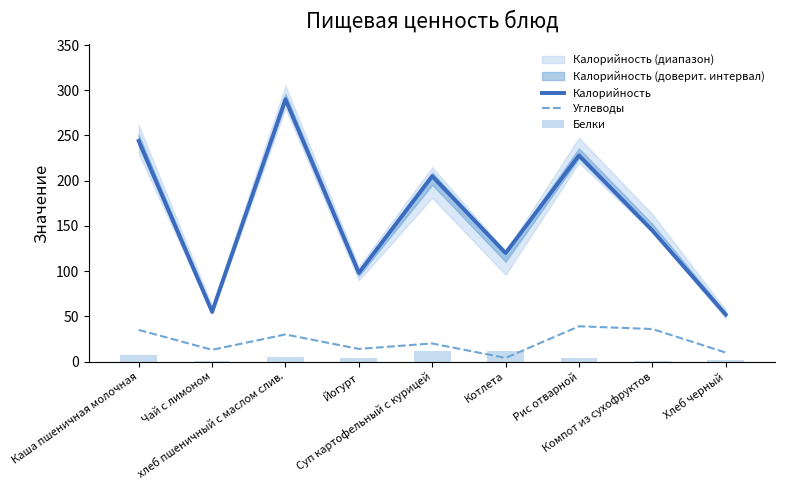

What is the sum of the Калорийность values at Чай с лимоном and Хлеб черный?

107